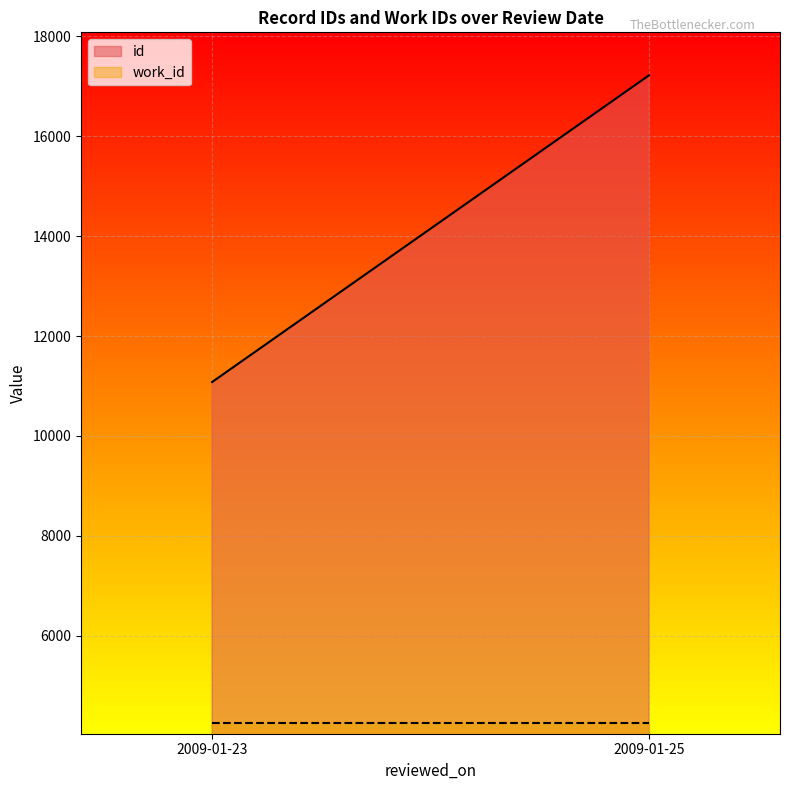

What is the sum of the id values at 2009-01-23 and 2009-01-23?

22184